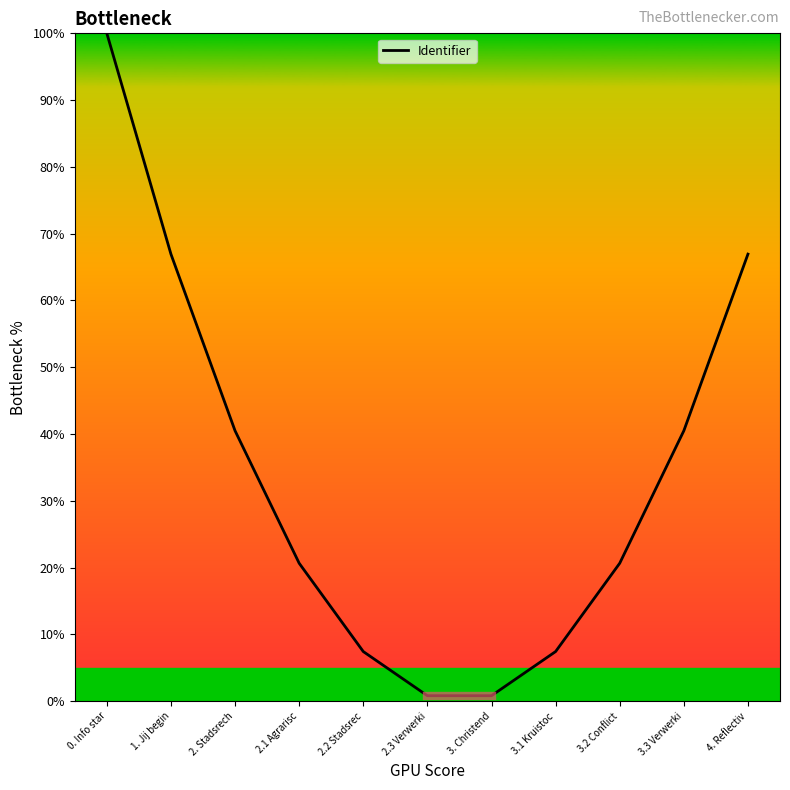

How many categories are shown in the chart?

11